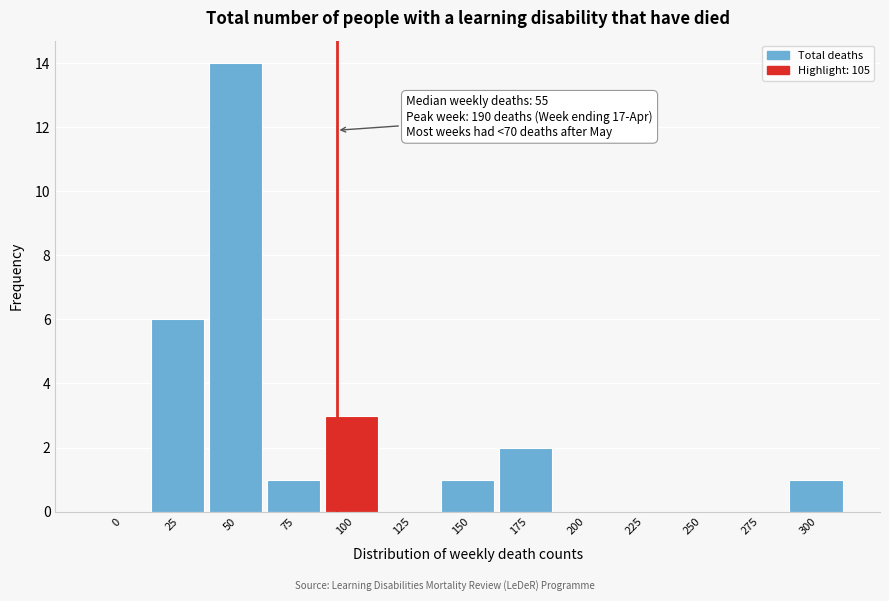

Reading left to right, what are all the values shown in this chart?

0=0	25=6	50=14	75=1	100=3	125=0	150=1	175=2	200=0	225=0	250=0	275=0	300=1